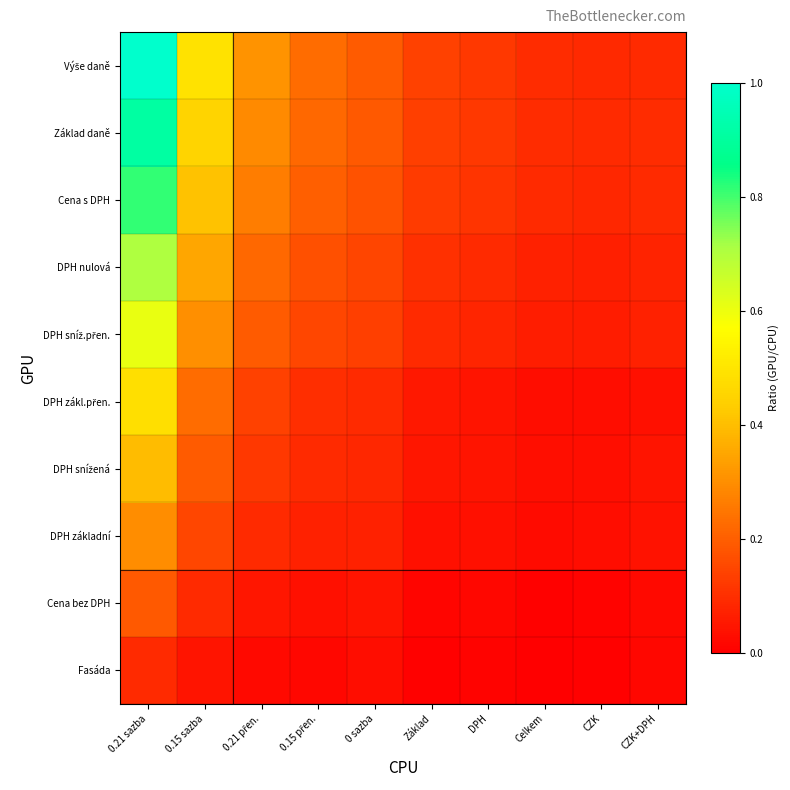

What is the total value across all series at DPH?

0.7